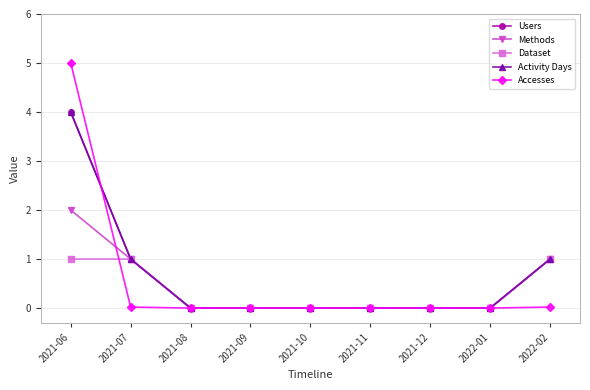

Which series has the largest total across all categories?

Users